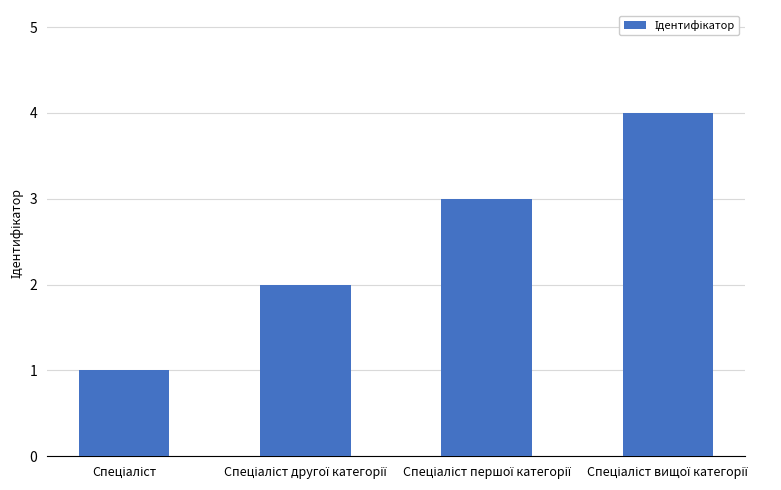

What is the maximum value shown in the chart?

4